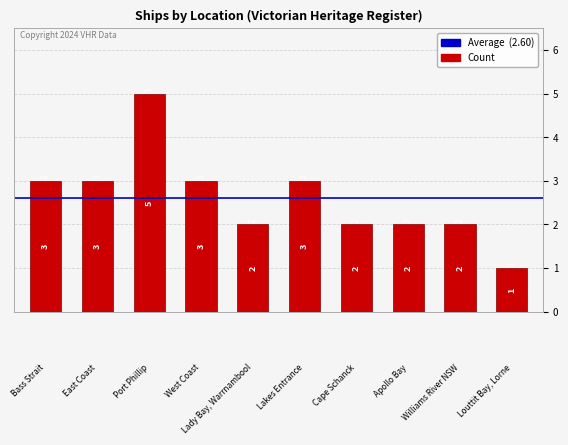

What is the maximum value shown in the chart?

5